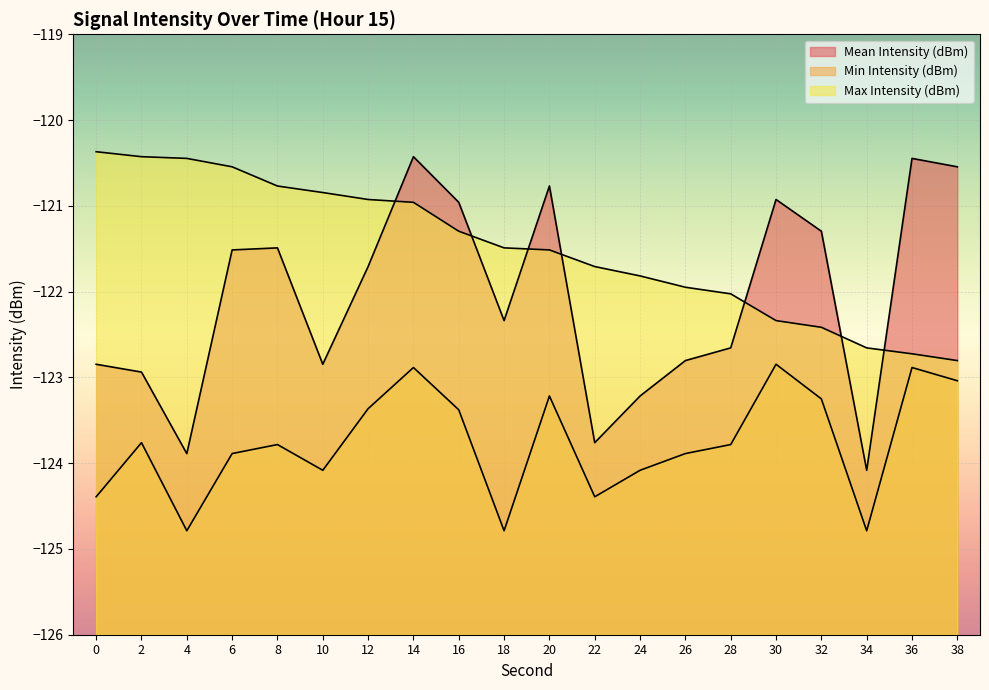

How many values in the Max Intensity (dBm) series are below -121?

12